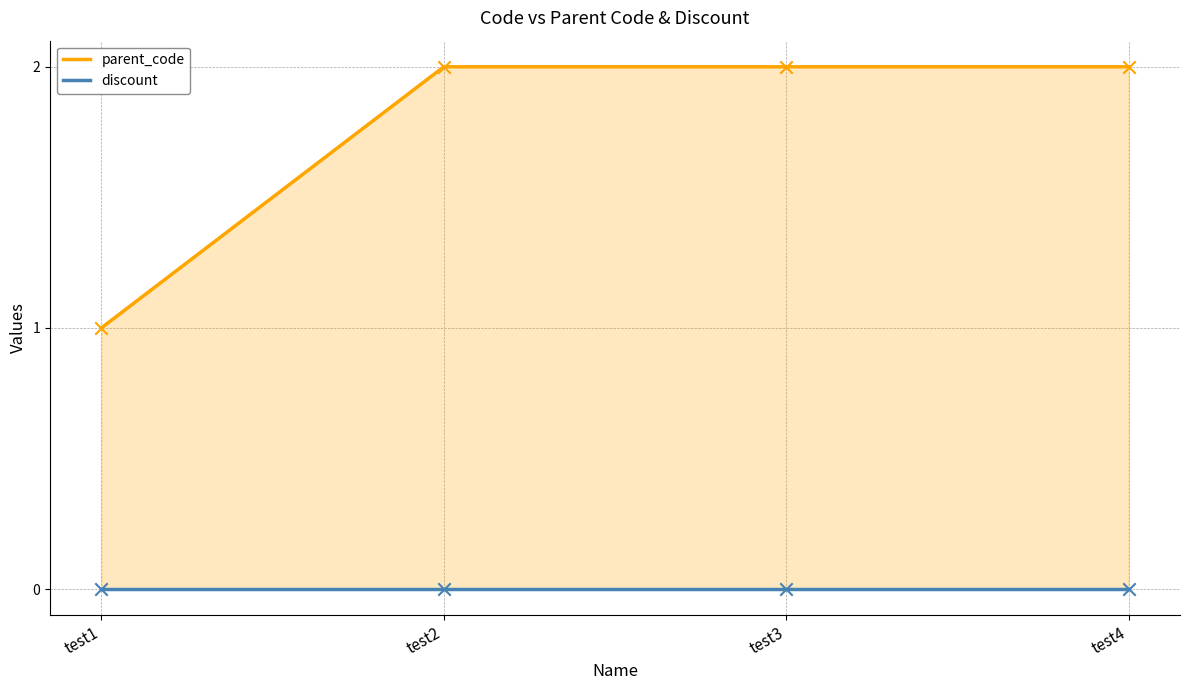

Which series has the largest total across all categories?

parent_code